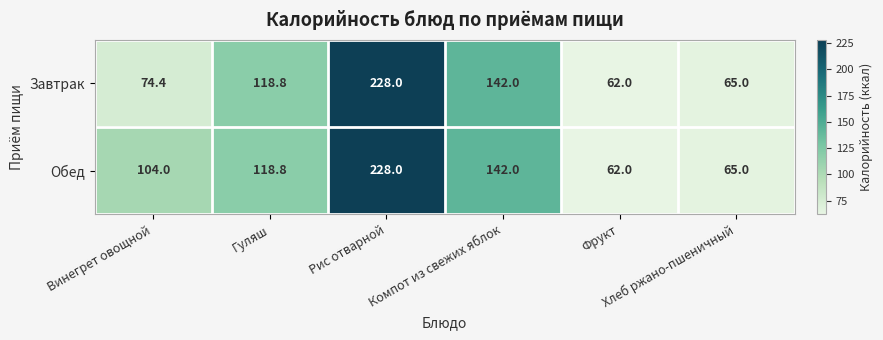

List the series in order of their overall mean, highest first.

Обед, Завтрак